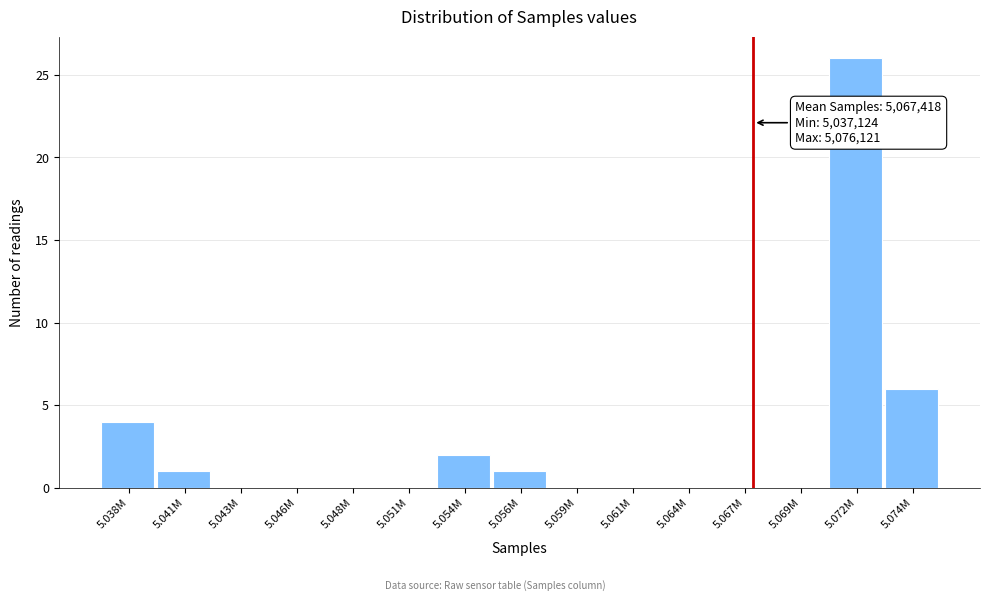

Reading left to right, list all the values displayed in this chart.

5.038M=4	5.041M=1	5.043M=0	5.046M=0	5.048M=0	5.051M=0	5.054M=2	5.056M=1	5.059M=0	5.061M=0	5.064M=0	5.067M=0	5.069M=0	5.072M=26	5.074M=6